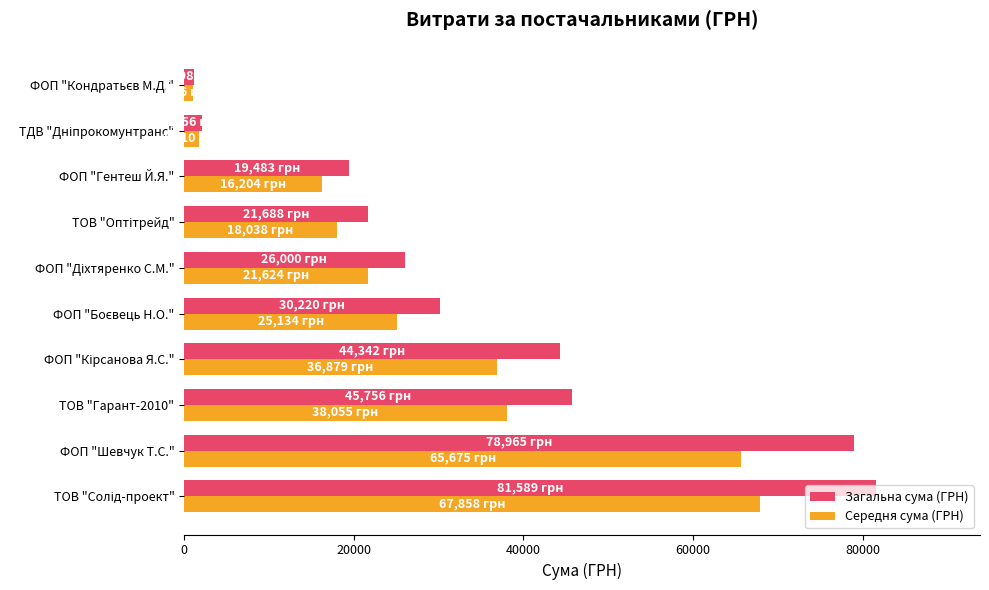

What is the difference between the maximum and minimum values in the Загальна сума (ГРН) series?

80391.2